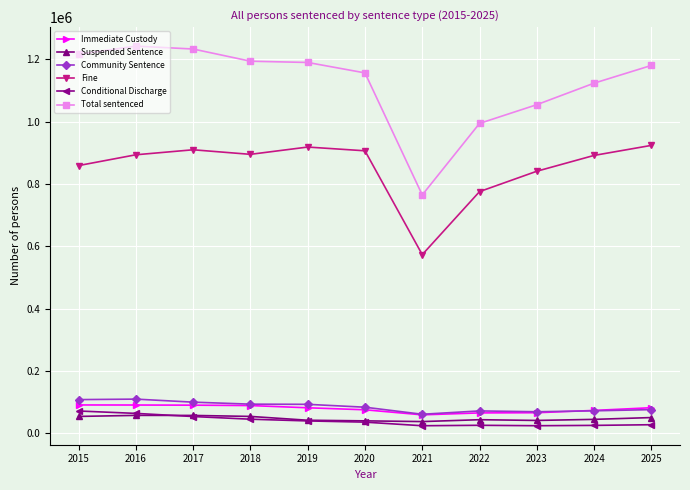

The Conditional Discharge series shows 53546 at 2017. True or false?

True